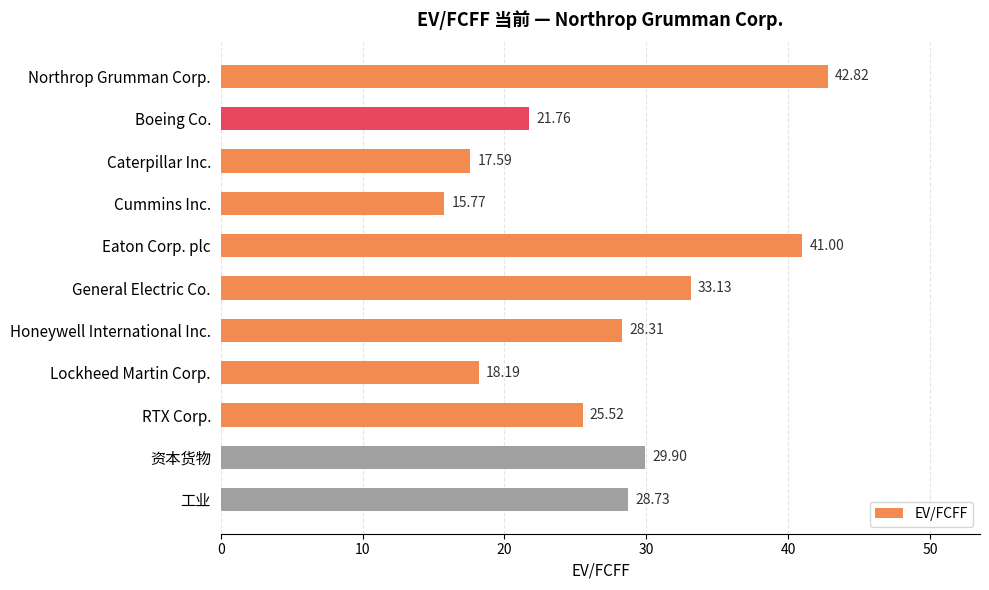

Rank the categories by value from lowest to highest.

Cummins Inc., Caterpillar Inc., Lockheed Martin Corp., Boeing Co., RTX Corp., Honeywell International Inc., 工业, 资本货物, General Electric Co., Eaton Corp. plc, Northrop Grumman Corp.